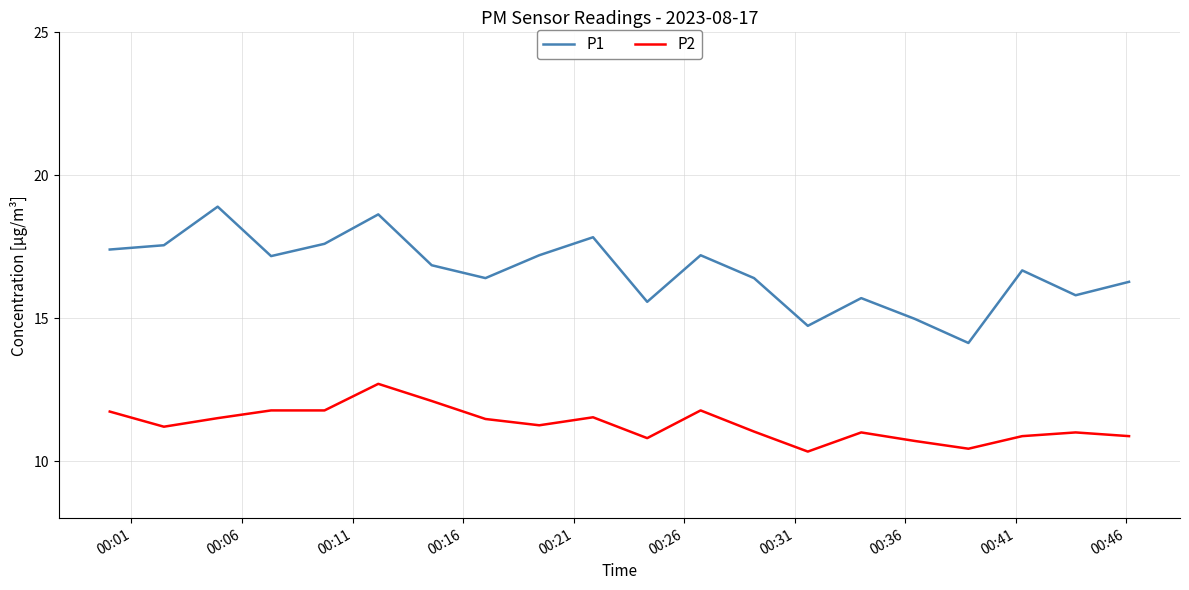

In P1, how many points are higher than both neighbors (excluding endpoints)?

6